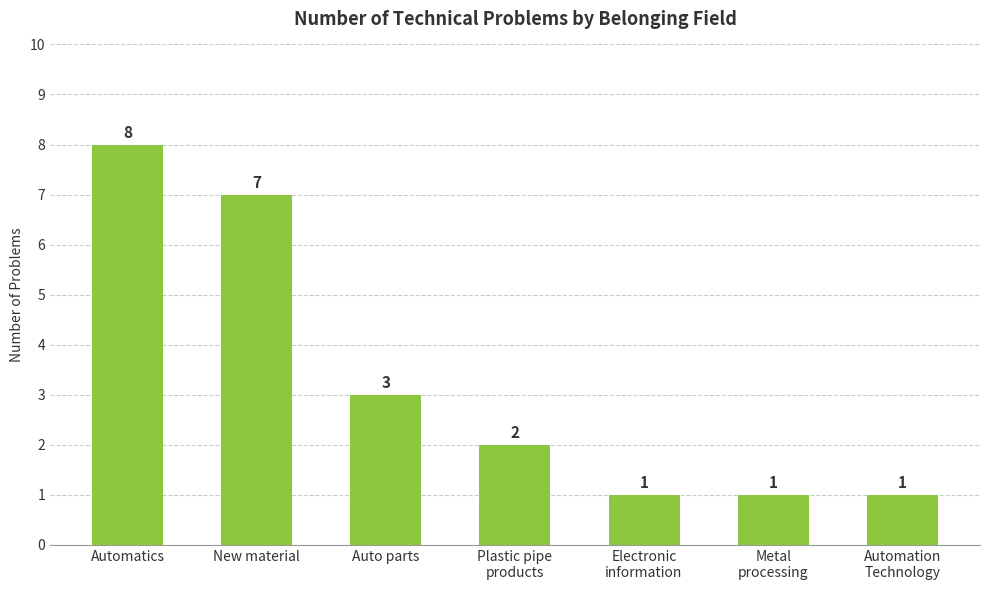

How many bars are there in total?

7